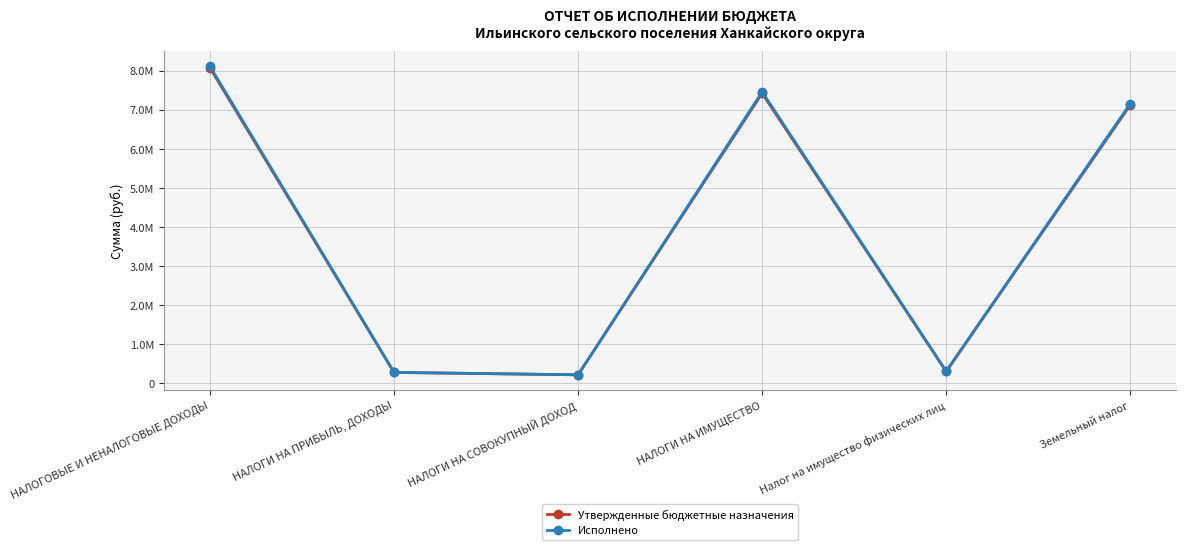

Does the chart have visible grid lines?

Yes